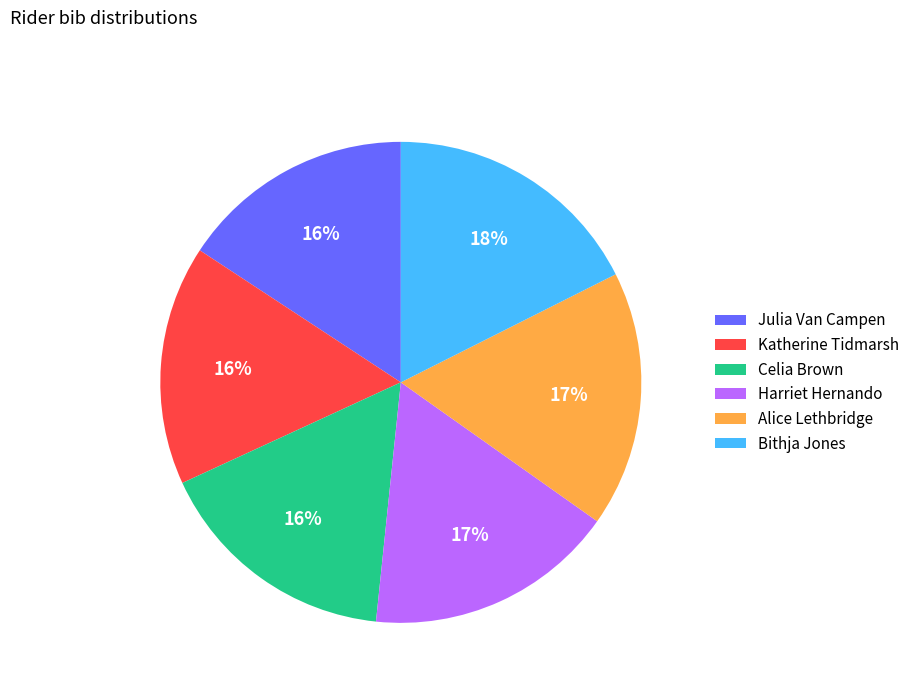

Does Katherine Tidmarsh account for over 50% of the chart?

No